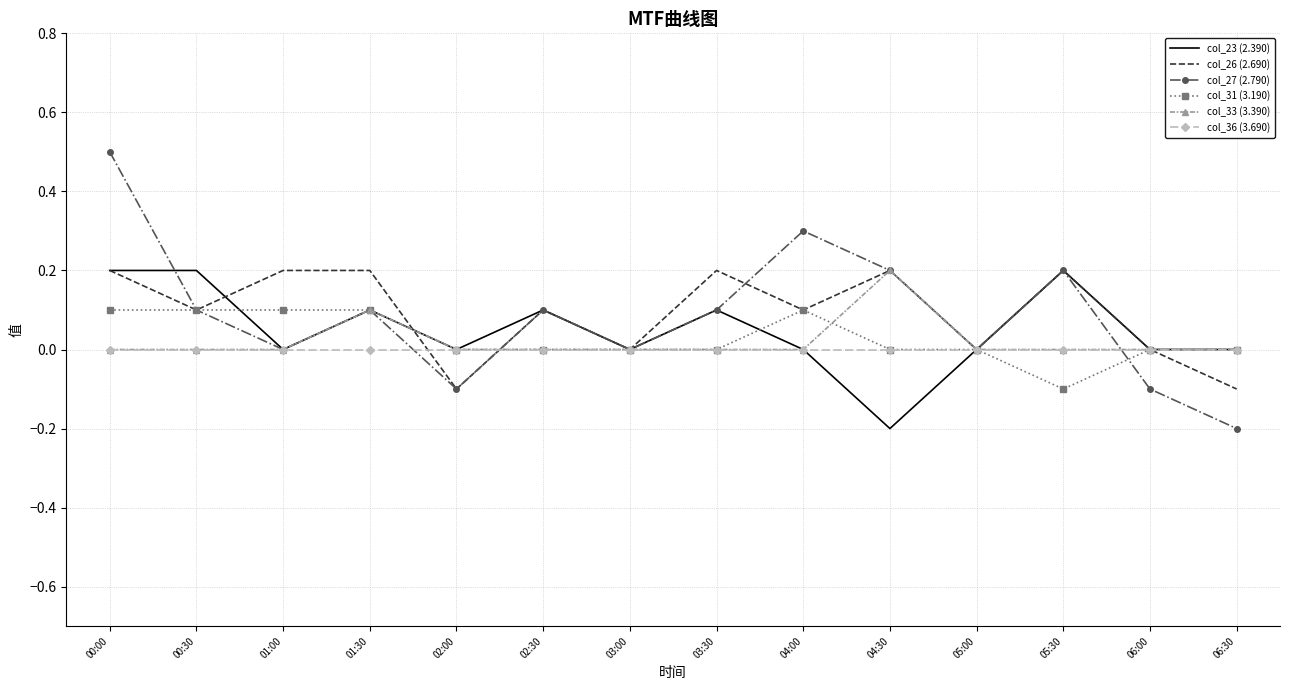

Which series has the widest spread of values?

col_27 (2.790)